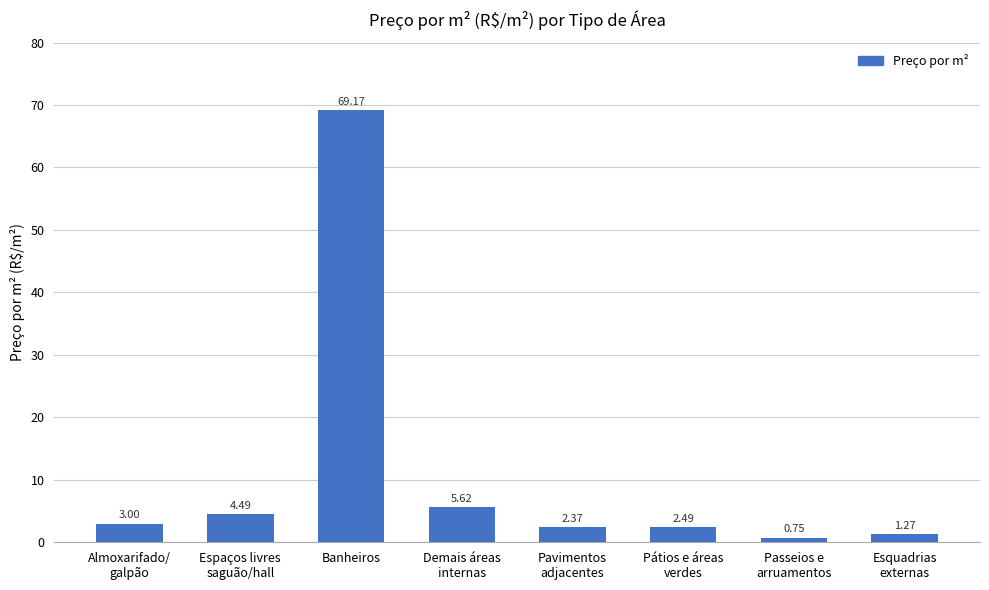

List the labels in order of value, smallest first.

Passeios e
arruamentos, Esquadrias
externas, Pavimentos
adjacentes, Pátios e áreas
verdes, Almoxarifado/
galpão, Espaços livres
saguão/hall, Demais áreas
internas, Banheiros